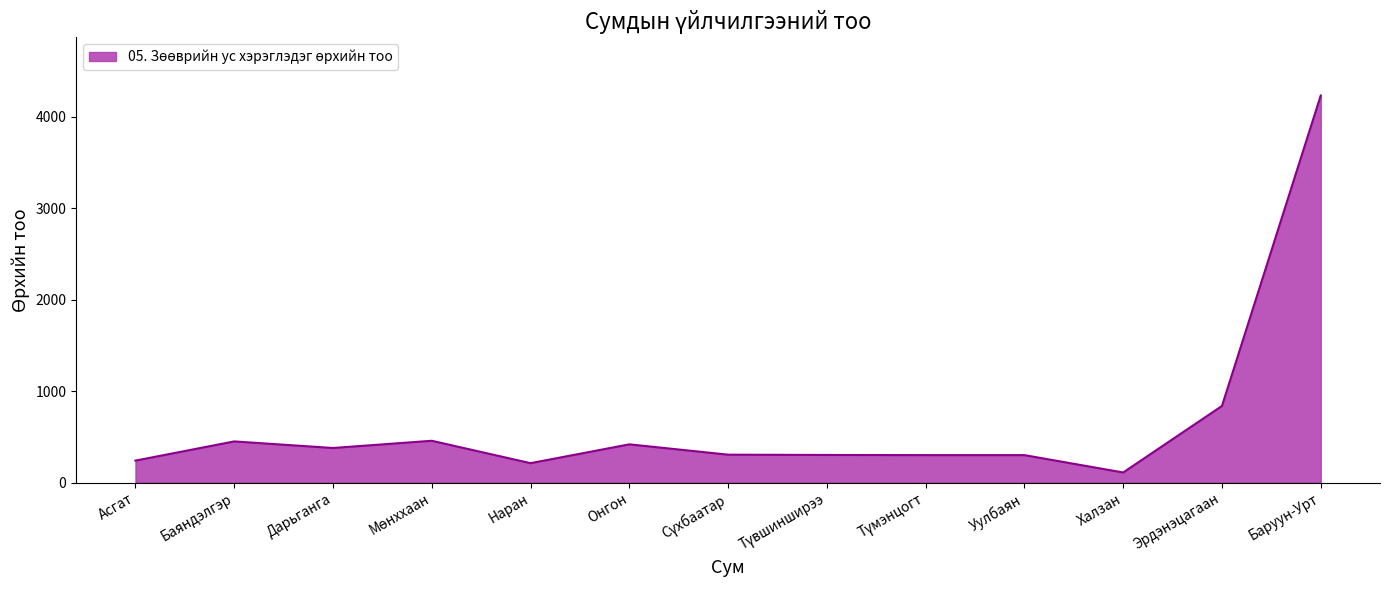

The chart shows a value of 418 at Онгон. True or false?

True